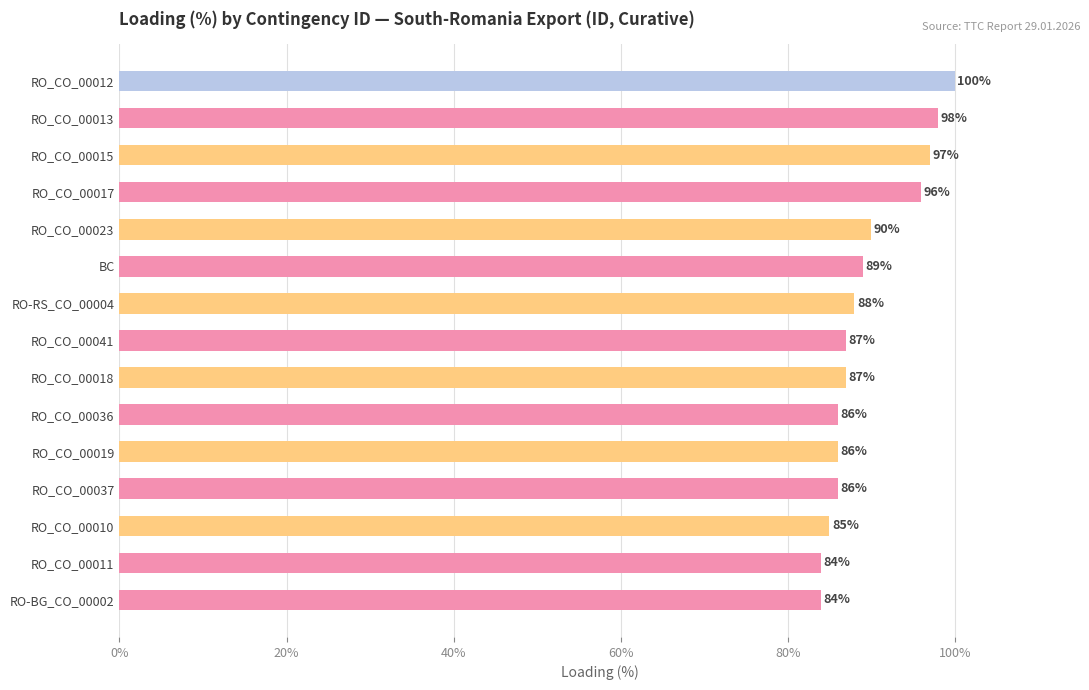

Are the bars horizontal?

Yes